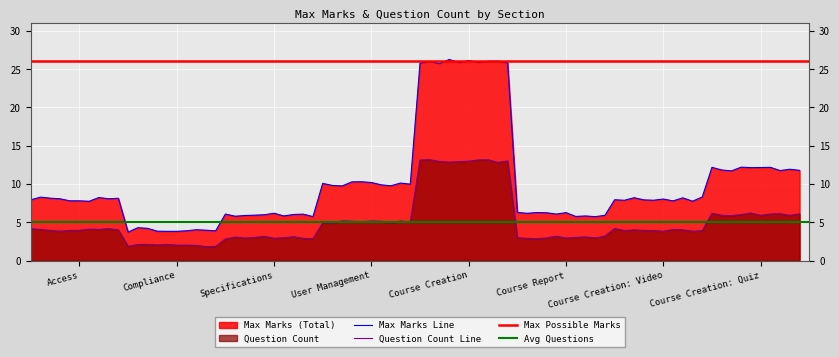

Where is Question Count nearest to the value 7?

Course Creation: Quiz